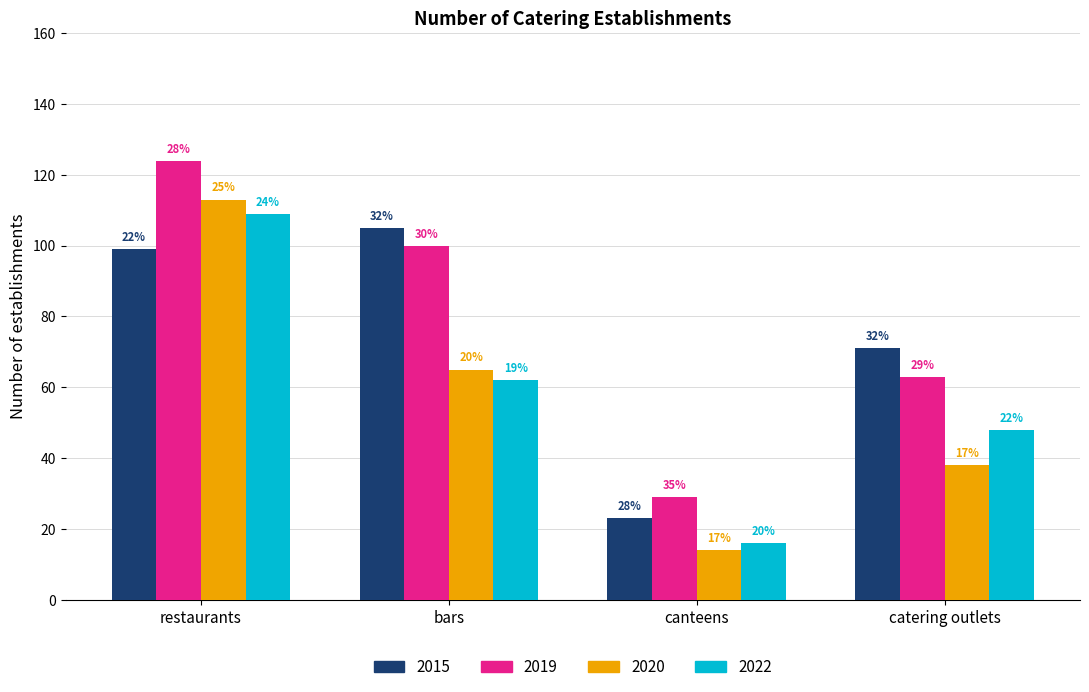

What are all the series names shown in the legend?

2015, 2019, 2020, 2022